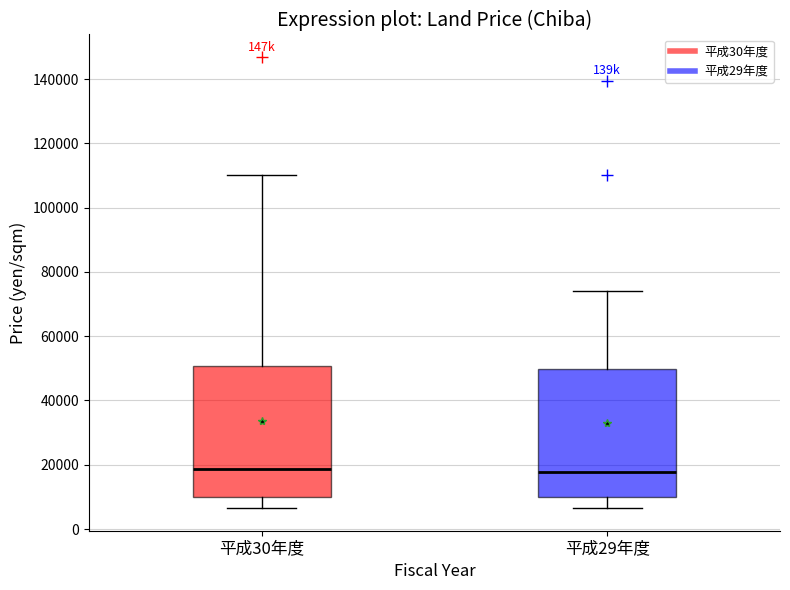

Reading left to right, read every box against the y-axis: the position of its median line, the range the box covers, and the ends of its whiskers. The values are not printed on the chart, so give them approximately, as read against the axis.

平成30年度: median 18000, box 10000 to 50000, whiskers 6000 to 110000
平成29年度: median 18000, box 10000 to 50000, whiskers 6000 to 74000